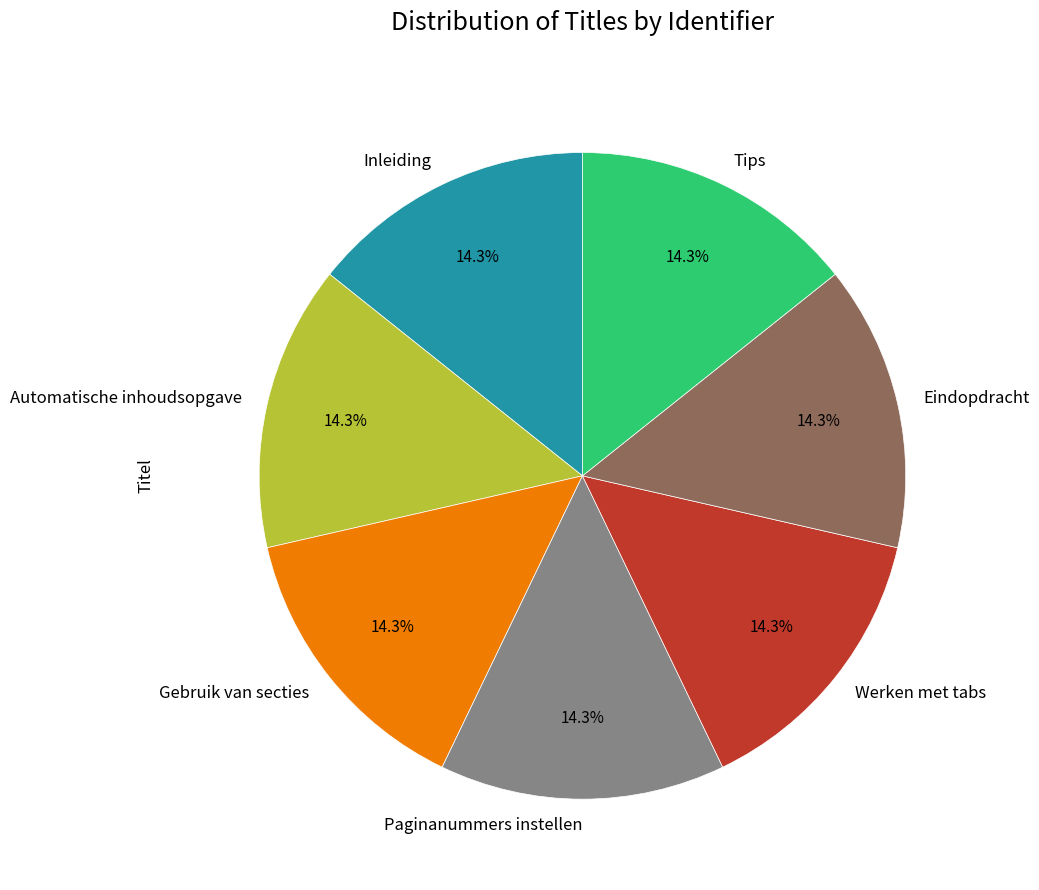

What is the ratio of the value at Paginanummers instellen to the value at Automatische inhoudsopgave?

1.0